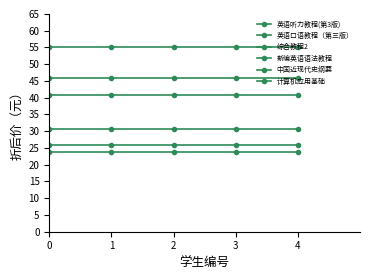

Read the 综合教程2 value at 2.

45.9